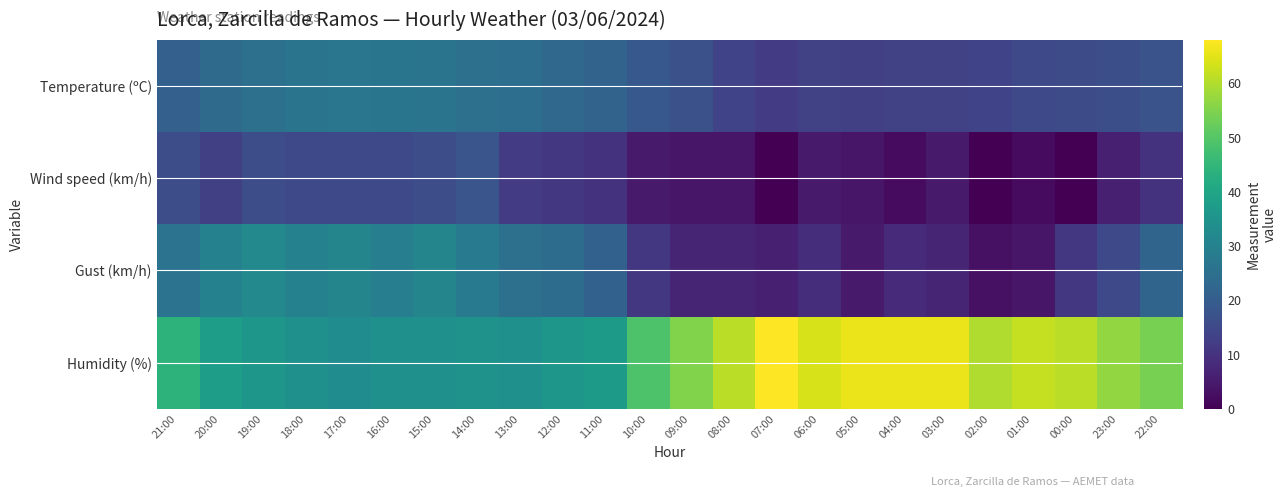

How many categories are shown in the chart?

24